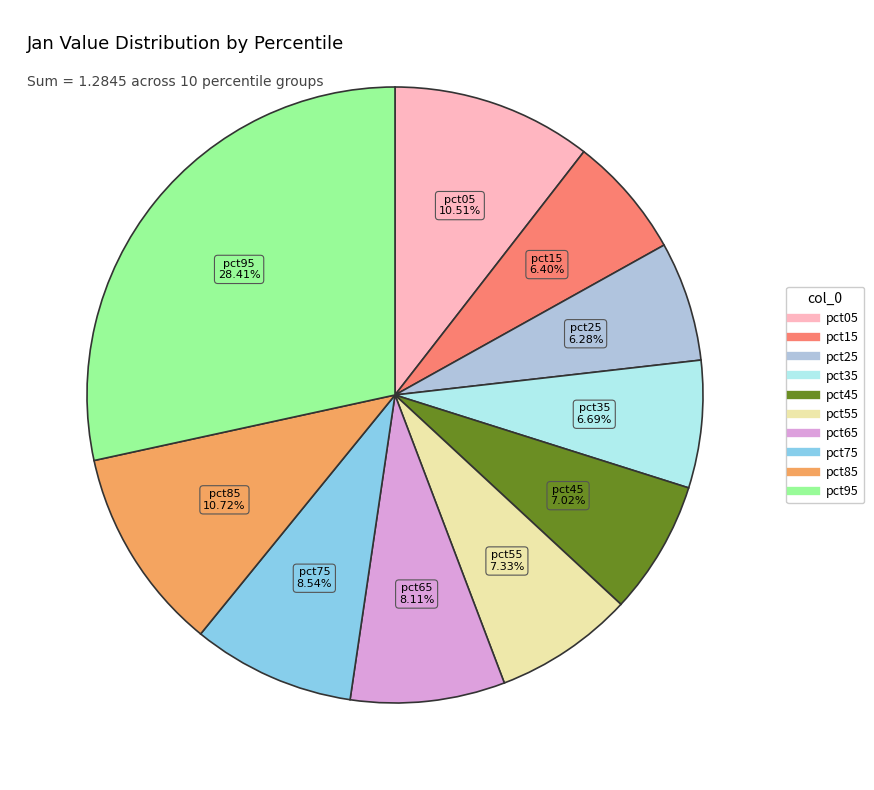

Is there any slice that represents more than half of the pie?

No